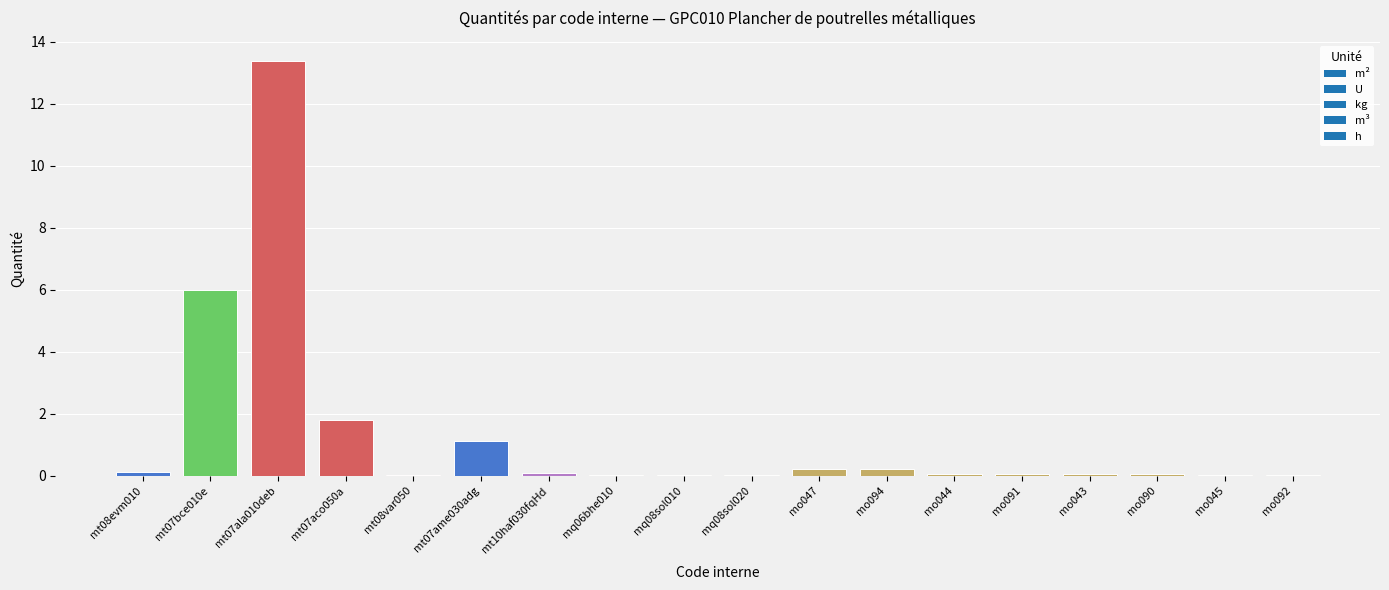

Are the bars horizontal?

No